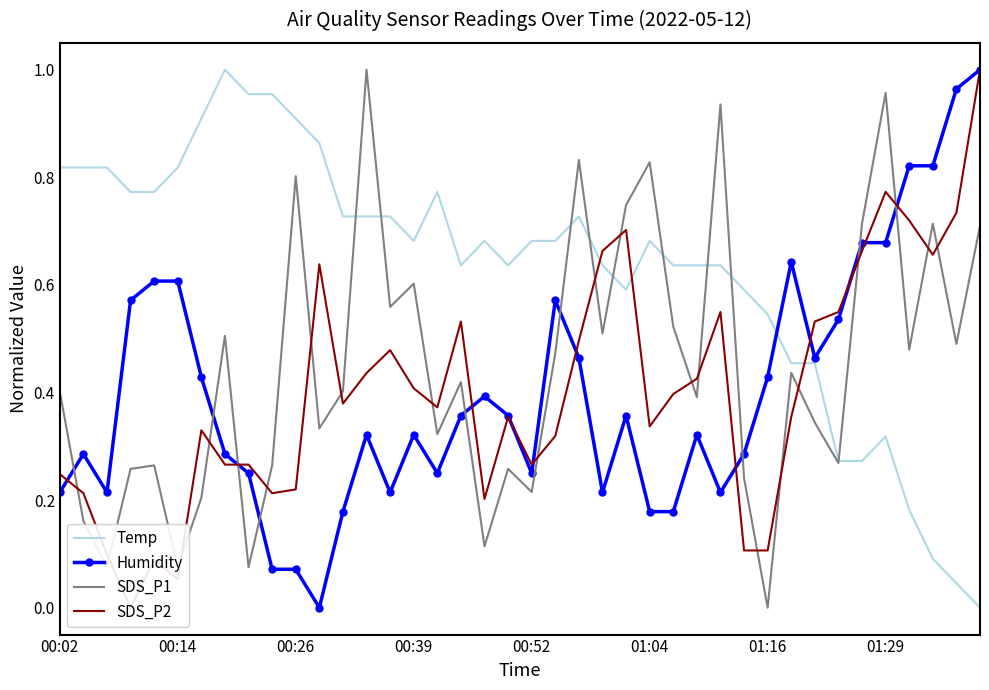

Which series ends up on top after the final intersection of SDS_P1 and Humidity?

Humidity